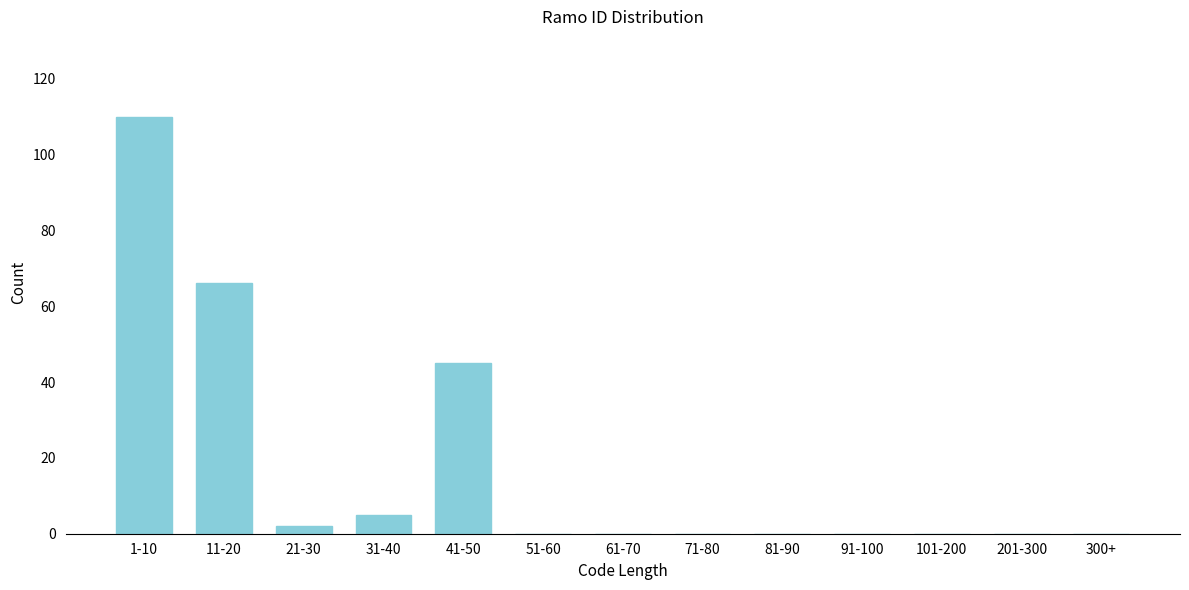

Reading left to right, extract all data points from this chart.

1-10=110	11-20=66	21-30=2	31-40=5	41-50=45	51-60=0	61-70=0	71-80=0	81-90=0	91-100=0	101-200=0	201-300=0	300+=0